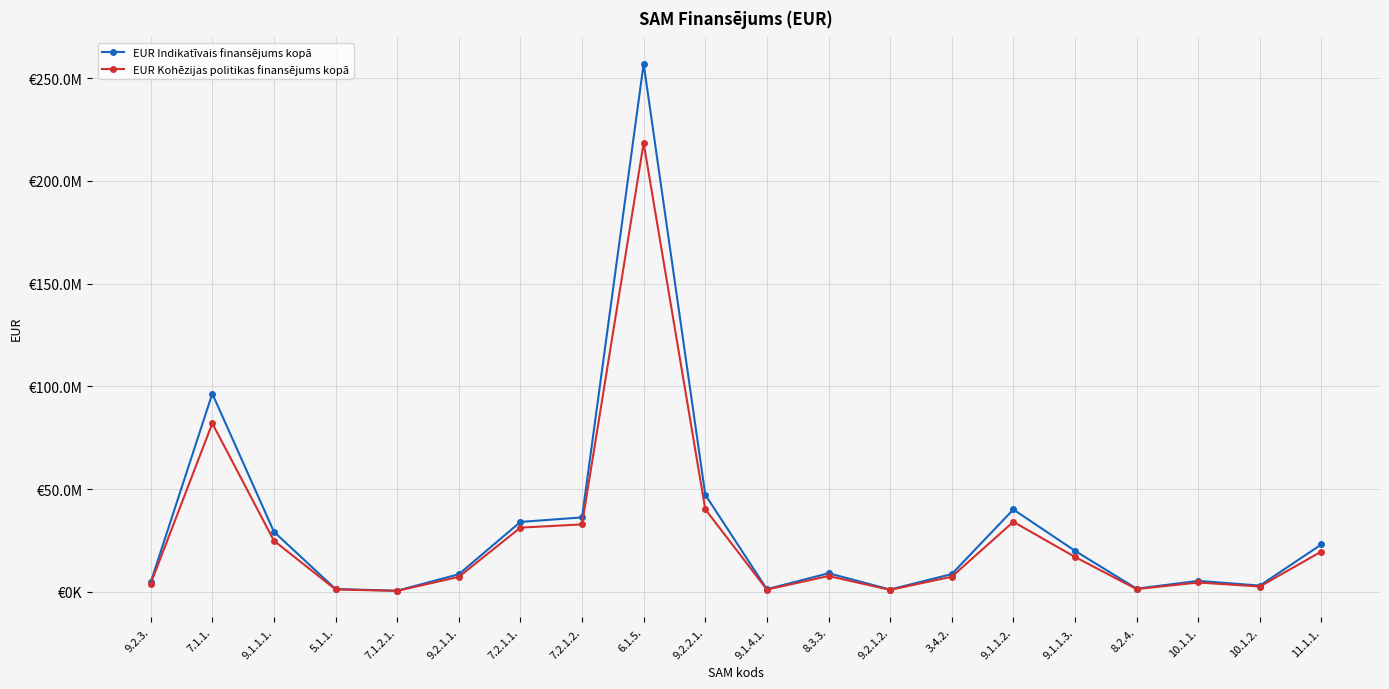

At how many categories does at least one series exceed 149693617?

1